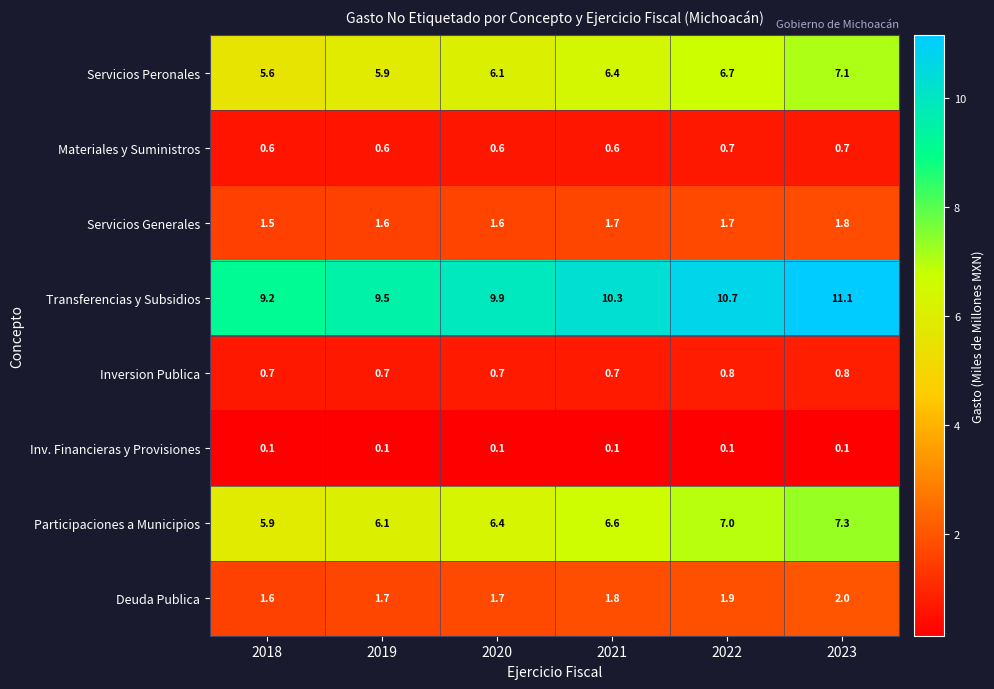

Rank the series at 2018 from lowest to highest value.

Inv. Financieras y Provisiones, Materiales y Suministros, Inversion Publica, Servicios Generales, Deuda Publica, Servicios Peronales, Participaciones a Municipios, Transferencias y Subsidios